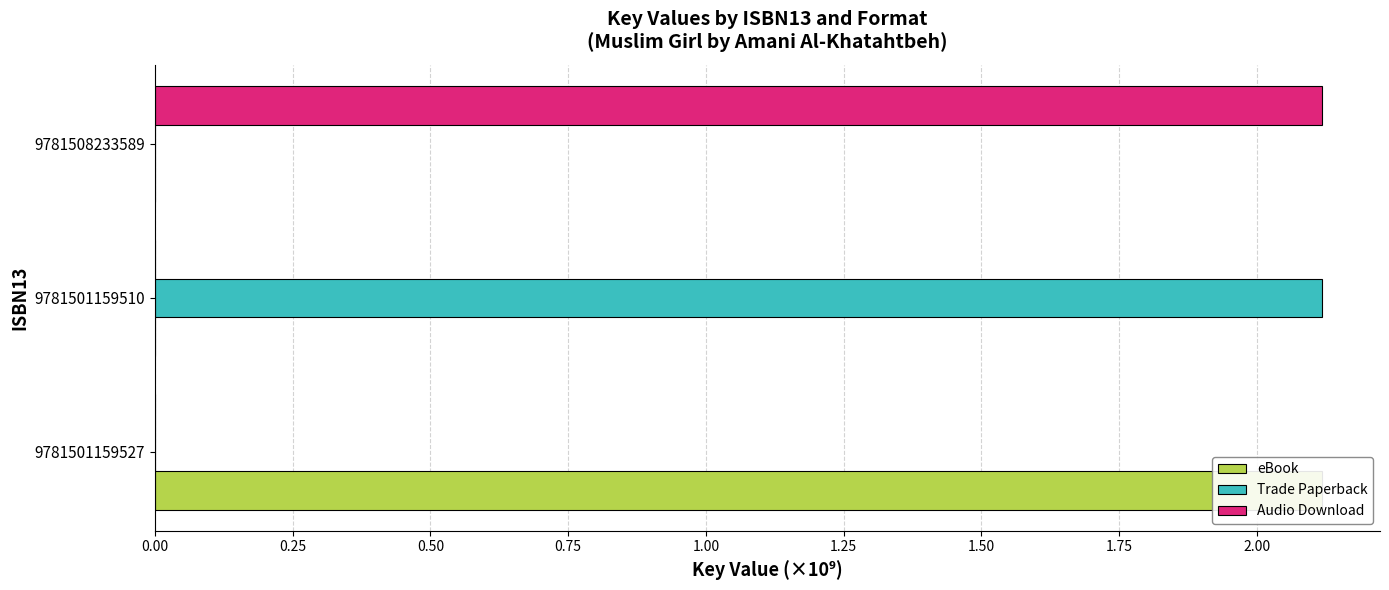

Read the Trade Paperback value at 9781501159510.

2.1